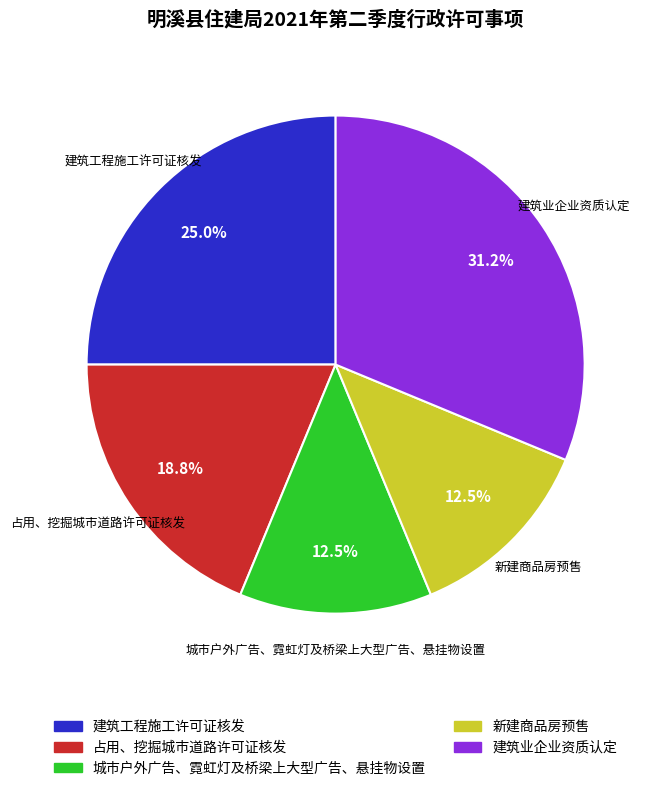

To the nearest percent, what is the difference between the largest and smallest slice percentages?

19%